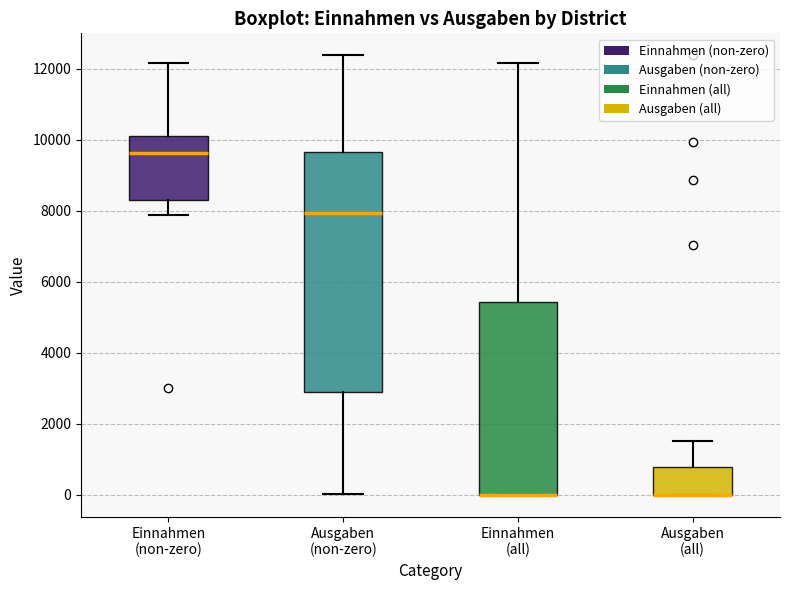

Reading left to right, read every box against the y-axis: the position of its median line, the range the box covers, and the ends of its whiskers. The values are not printed on the chart, so give them approximately, as read against the axis.

Einnahmen (non-zero): median 9600, box 8400 to 10200, whiskers 7800 to 12200
Ausgaben (non-zero): median 8000, box 2800 to 9600, whiskers 0 to 12400
Einnahmen (all): median 0 (drawn on the box's lower edge), box 0 to 5400, whiskers 0 to 12200
Ausgaben (all): median 0 (drawn on the box's lower edge), box 0 to 800, whiskers 0 to 1600